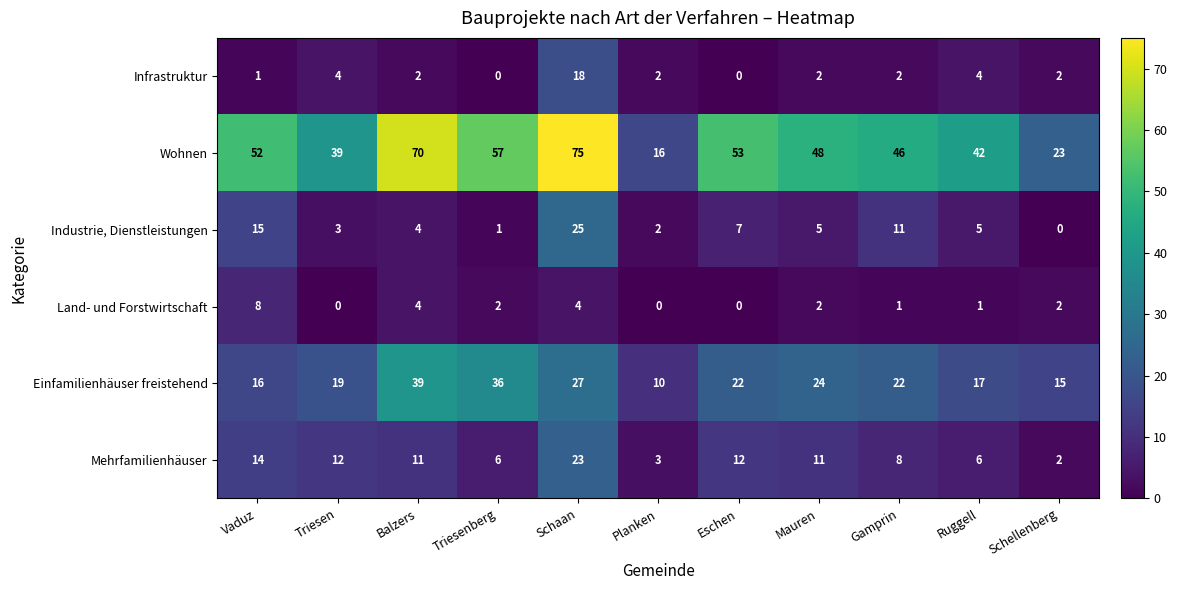

Count the number of categories in the chart.

11